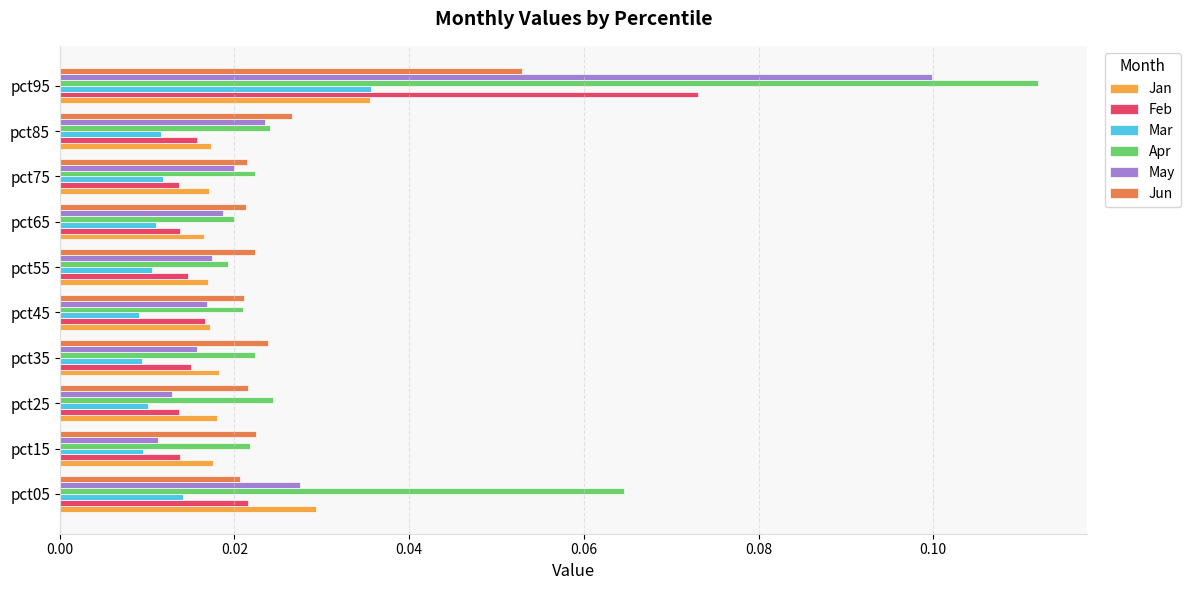

At how many categories does at least one series exceed 0?

10